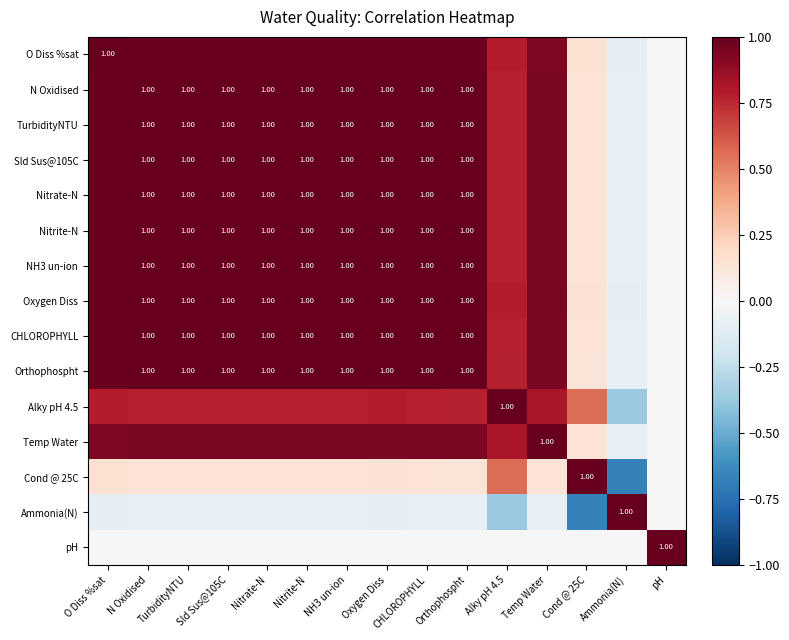

What is the difference between the highest and lowest values at N Oxidised?

1.1